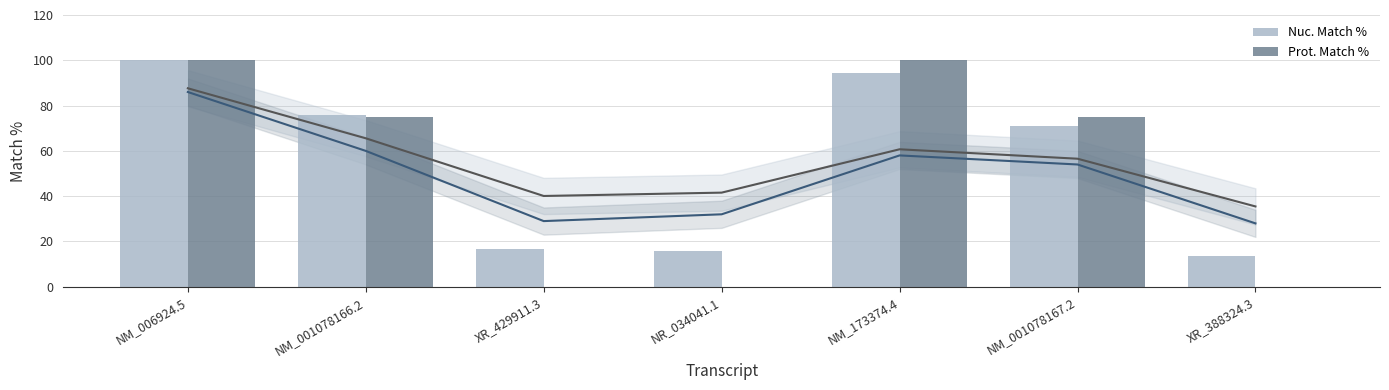

What are all the series names shown in the legend?

Nuc. Match %, Prot. Match %